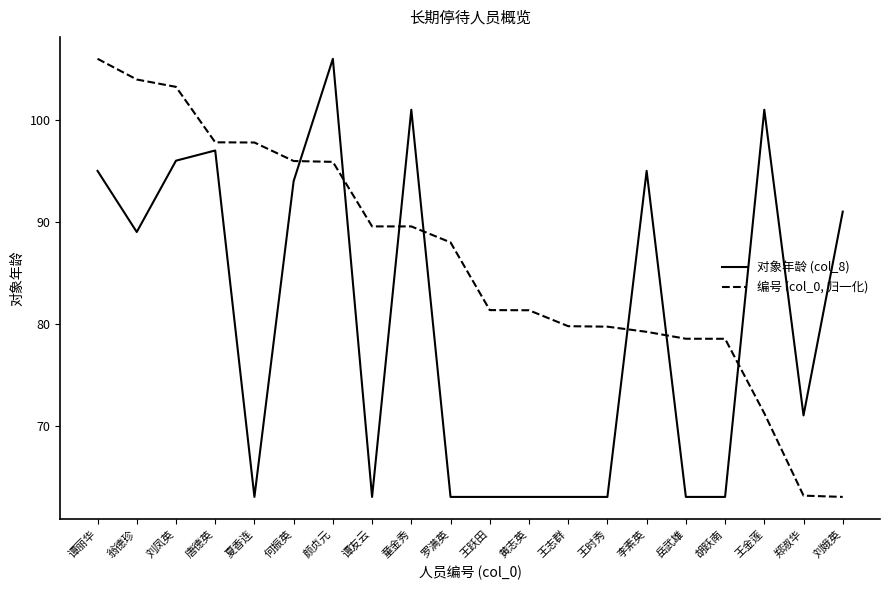

What is the minimum value for 对象年龄 (col_8)?

63.0